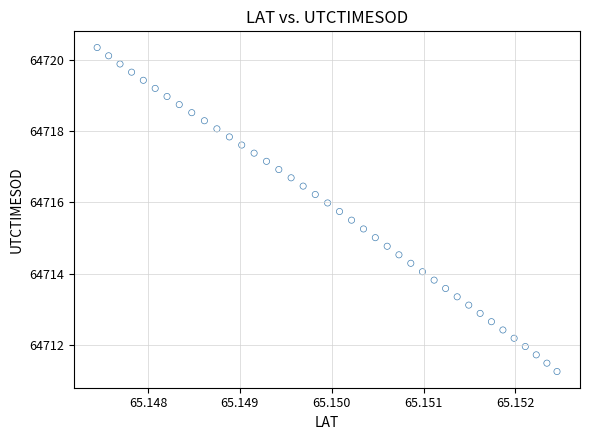

What is the range of Y values (max minus min)?

9.1